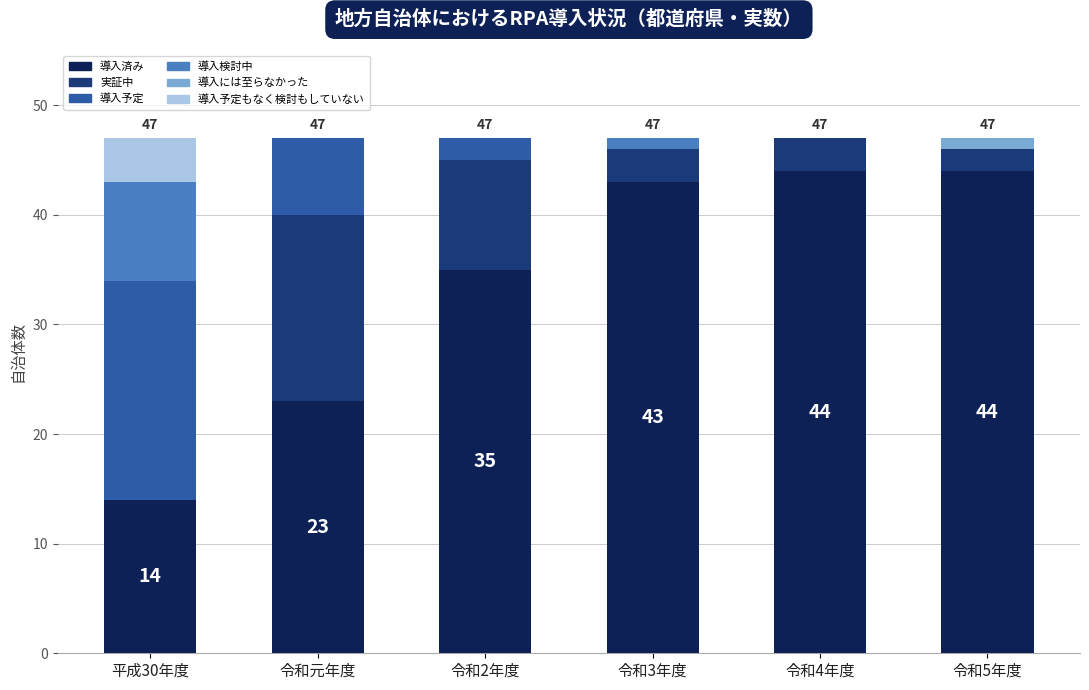

What is the total value across all series at 令和元年度?

47